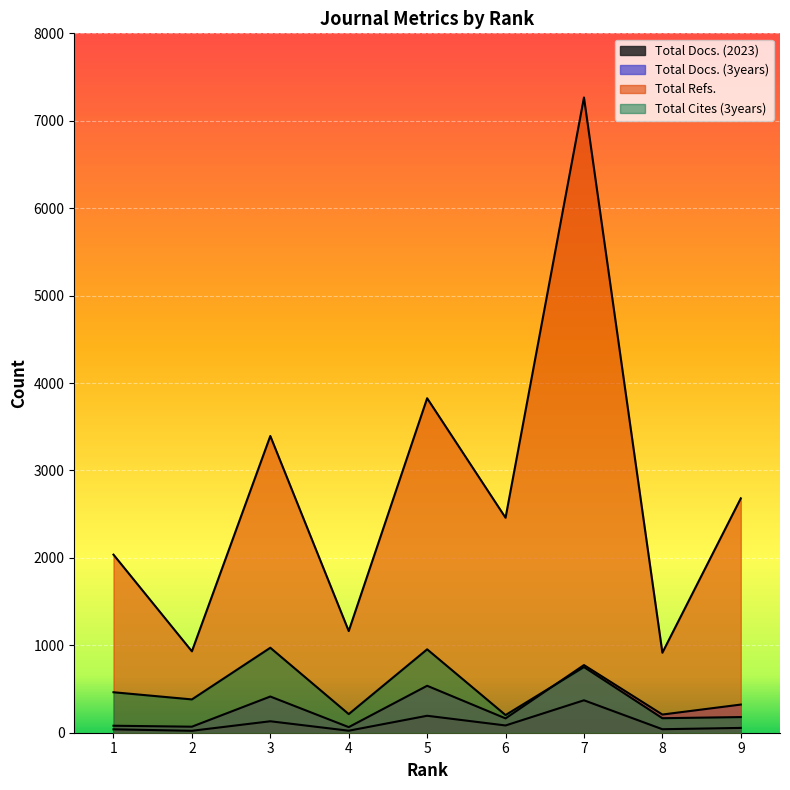

True or false: Total Cites (3years) and Total Refs. intersect in this chart.

False